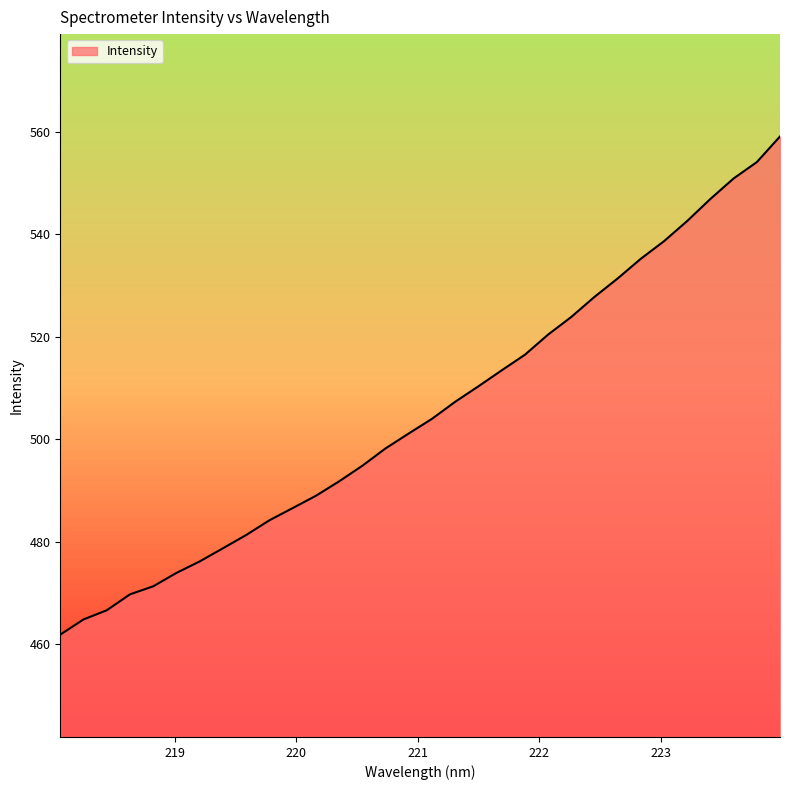

What is the minimum value shown in the chart?

461.8